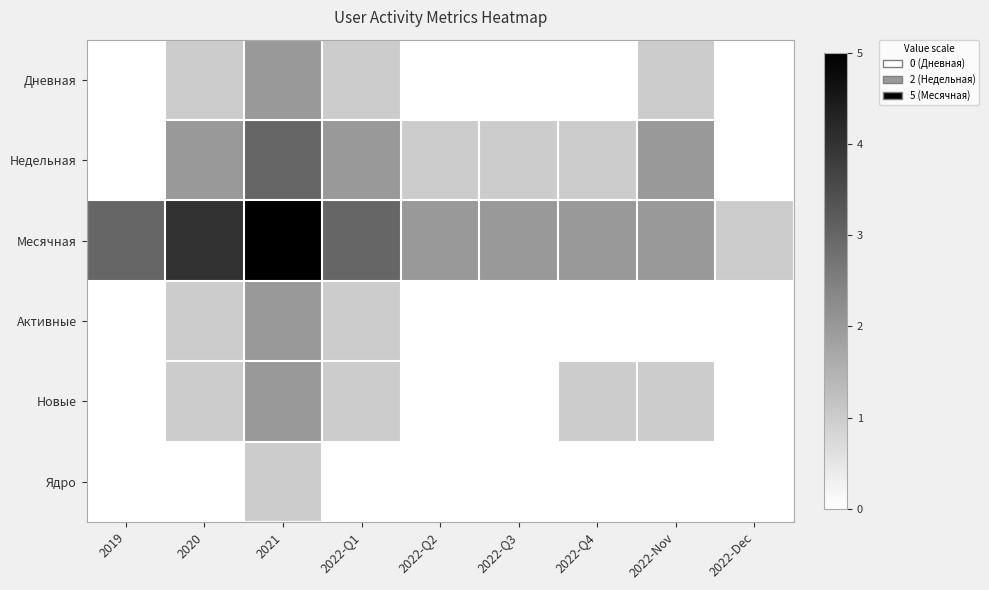

What is the greatest value displayed?

5